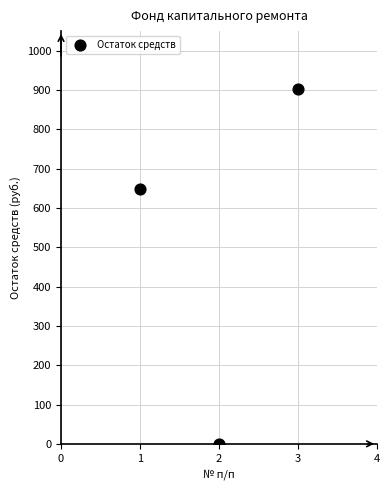

What is the range of X values (max minus min)?

2.0